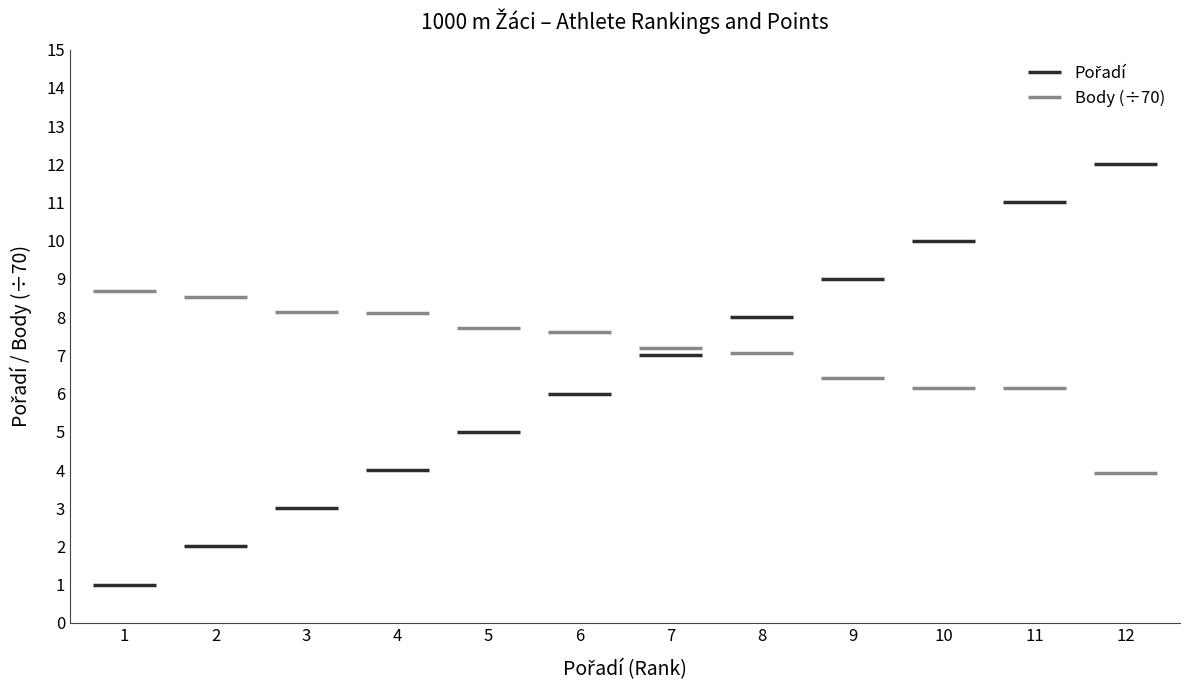

Between 2 and 1, which is larger?

2